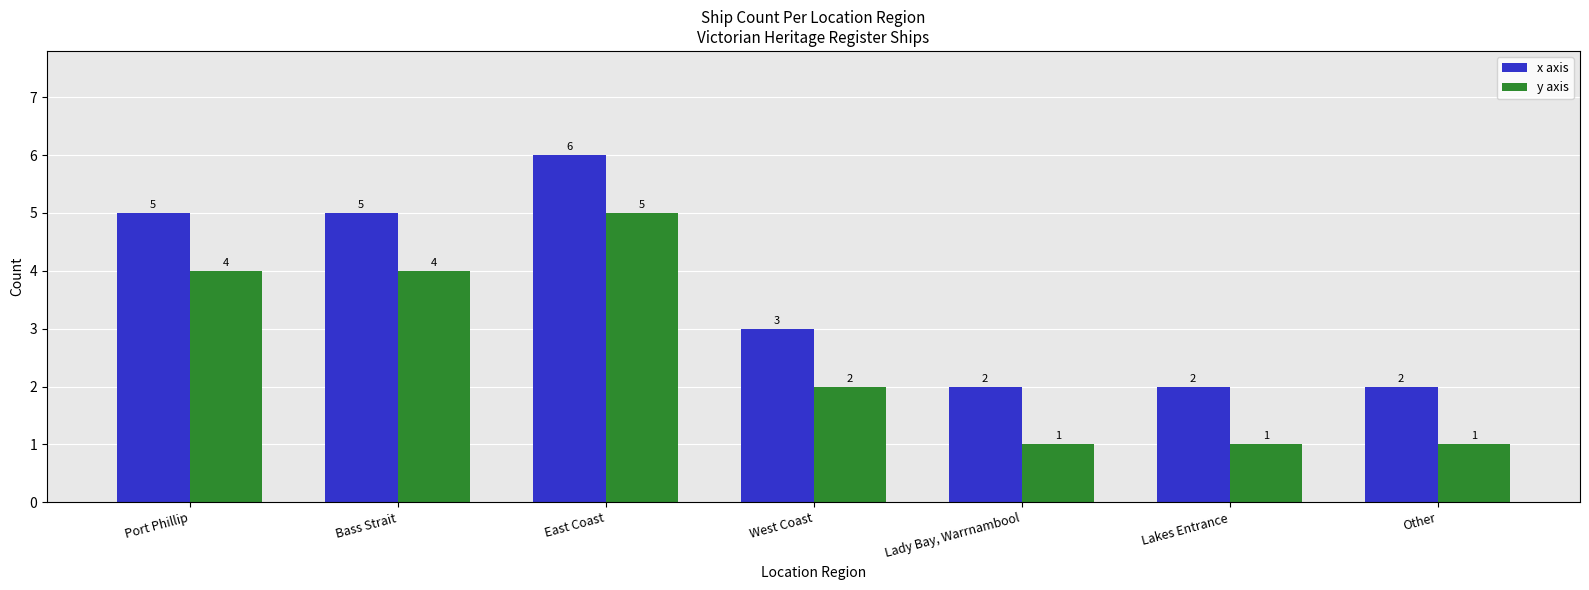

What is the highest value of the x axis series?

6